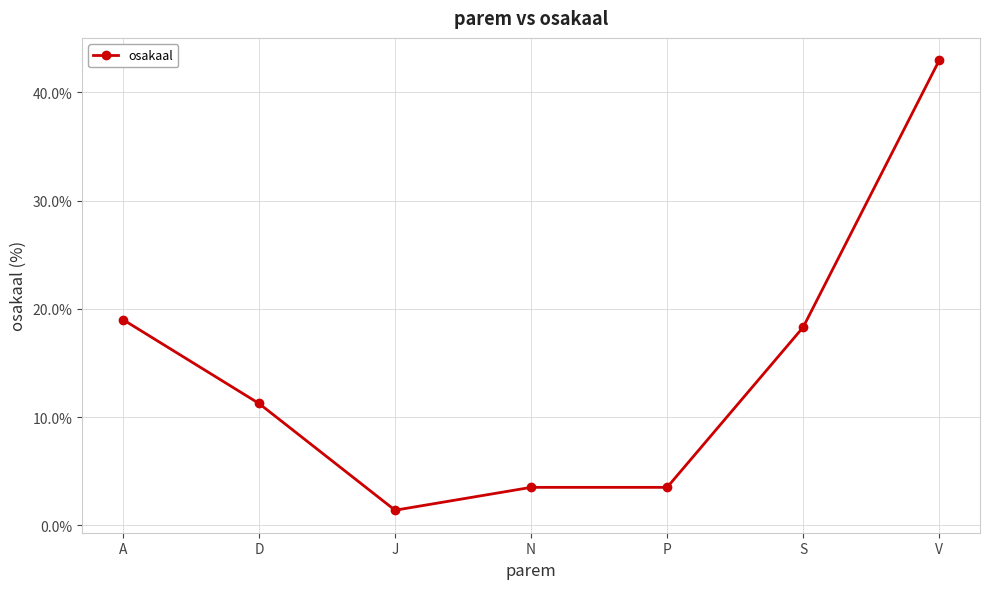

Is it true that the value at A is 5.1?

False